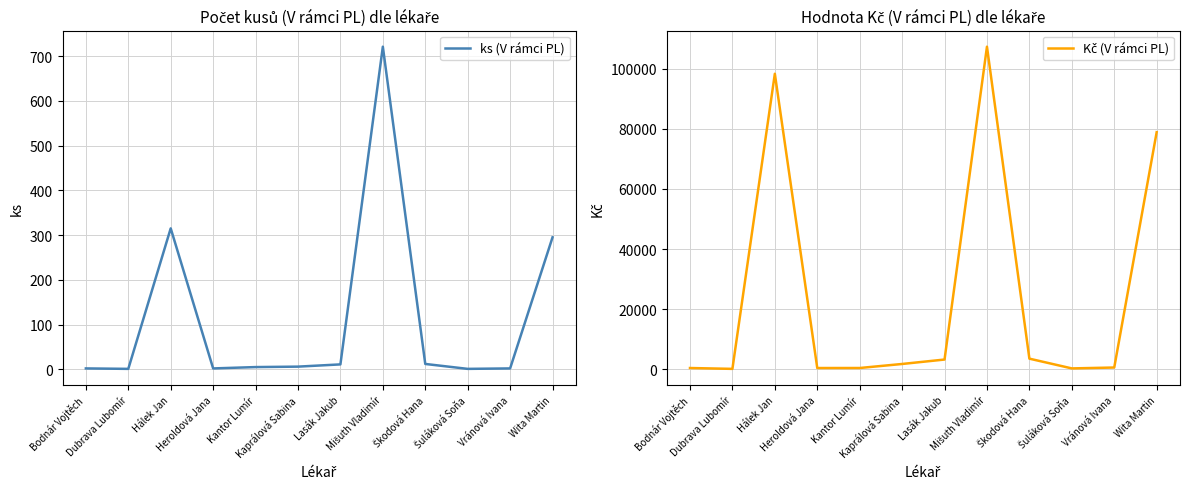

What is the sum of the Kč (V rámci PL) values at Heroldová Jana and Lasák Jakub?

3664.0